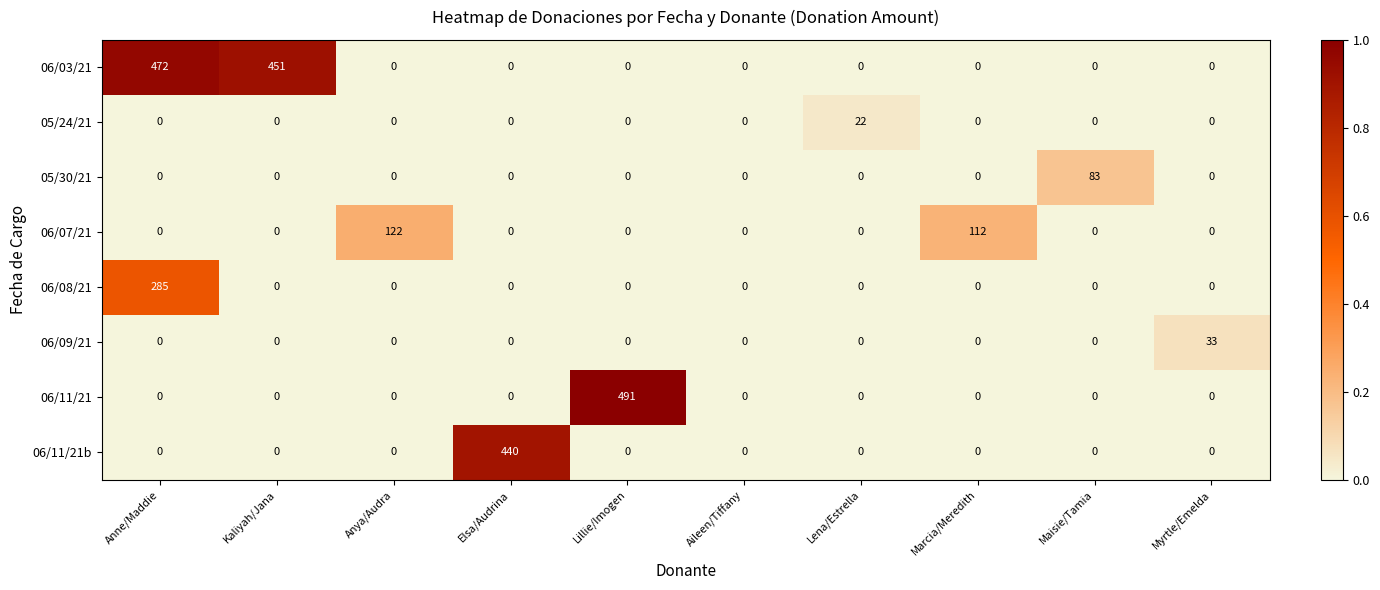

The 06/11/21 series shows 261 at Maisie/Tamia. True or false?

False